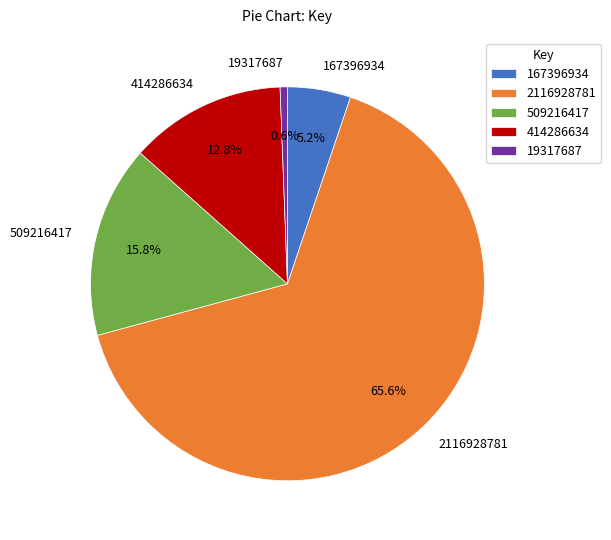

Approximately how many times larger is the value at 167396934 compared to 509216417?

0.3